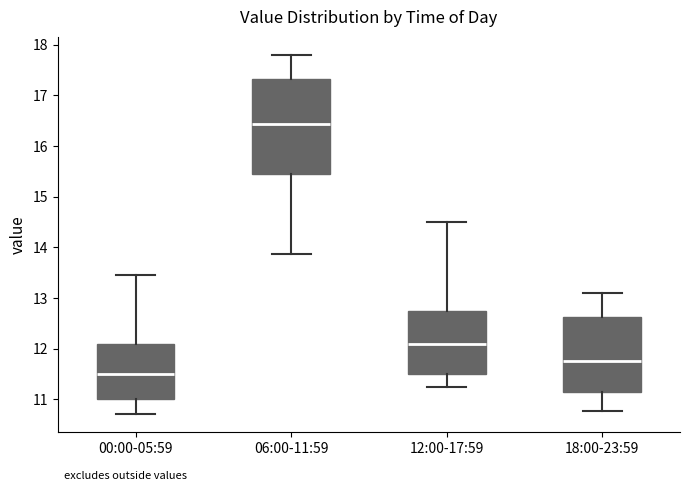

Reading left to right, read every box against the y-axis: the position of its median line, the range the box covers, and the ends of its whiskers. The values are not printed on the chart, so give them approximately, as read against the axis.

00:00-05:59: median 11.5, box 11.0 to 12.1, whiskers 10.7 to 13.5
06:00-11:59: median 16.4, box 15.5 to 17.3, whiskers 13.9 to 17.8
12:00-17:59: median 12.1, box 11.5 to 12.8, whiskers 11.3 to 14.5
18:00-23:59: median 11.8, box 11.1 to 12.6, whiskers 10.8 to 13.1